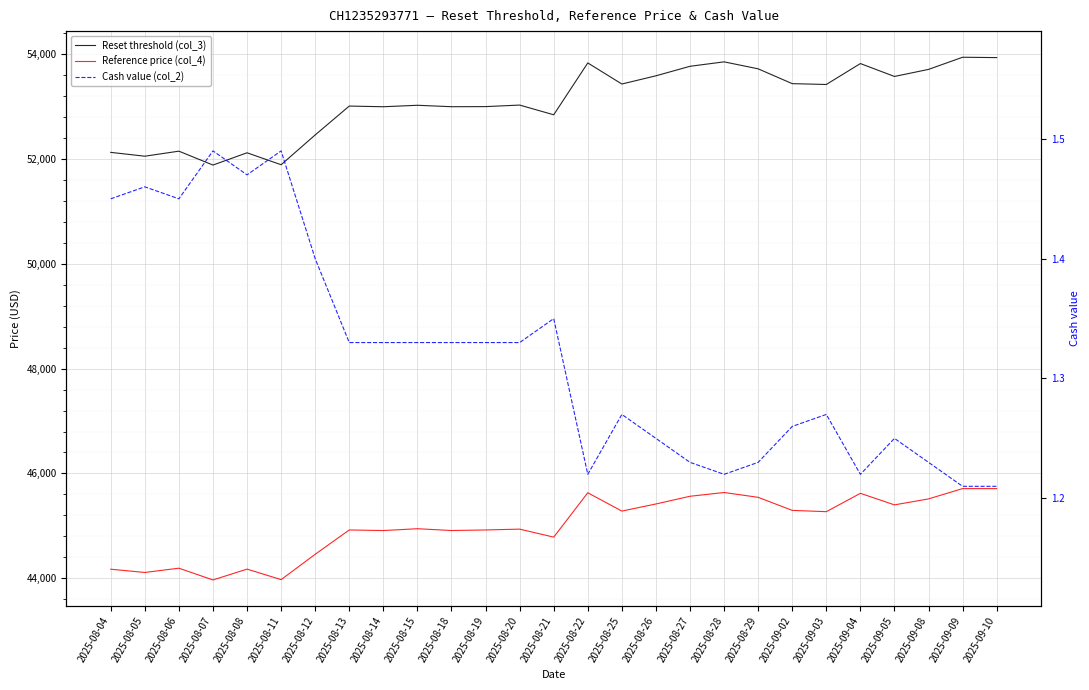

Count the number of data series in this chart.

3